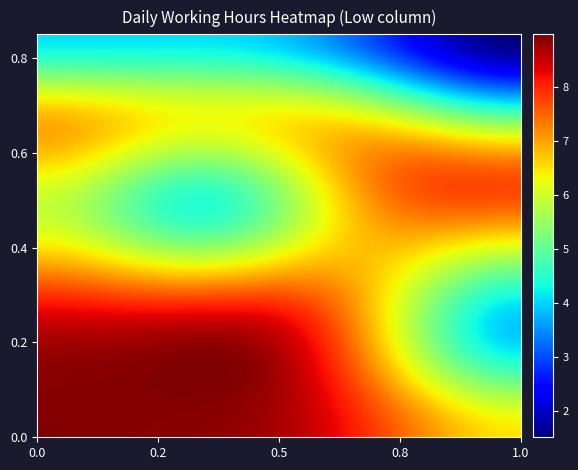

What is the greatest value displayed?

9.7